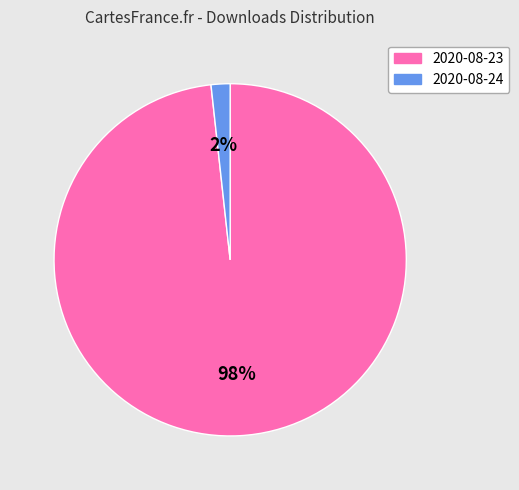

To the nearest percent, what is the combined percentage of 2020-08-24 and 2020-08-23?

100%